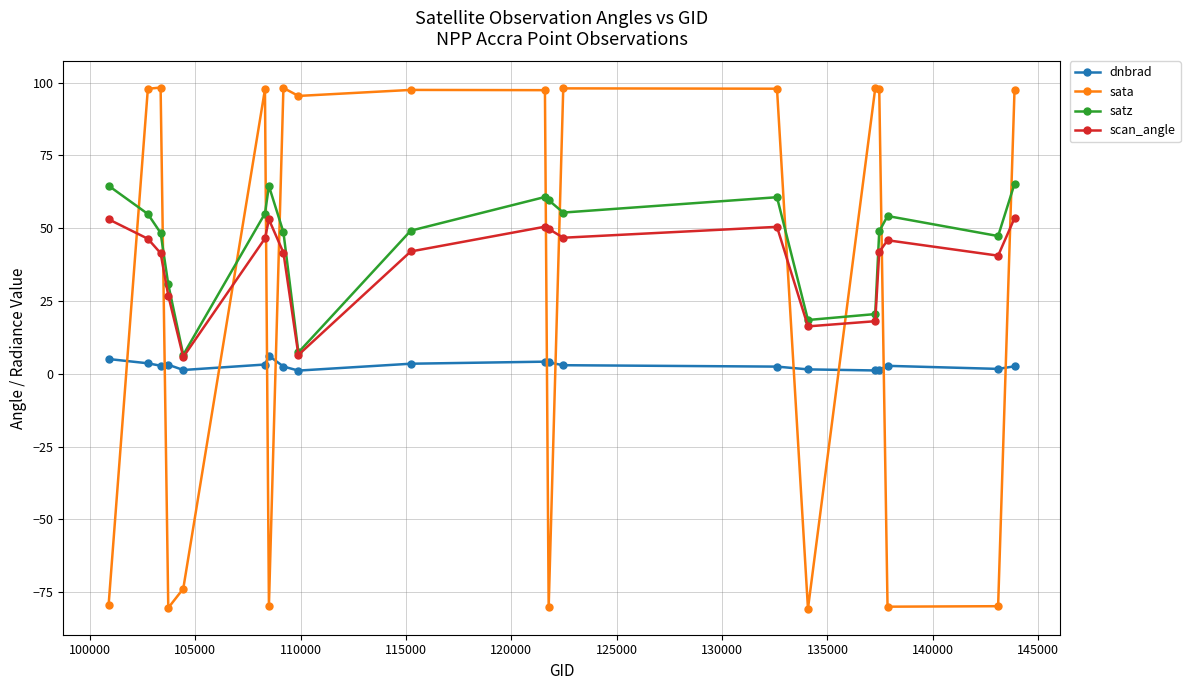

True or false: satz and dnbrad intersect in this chart.

False